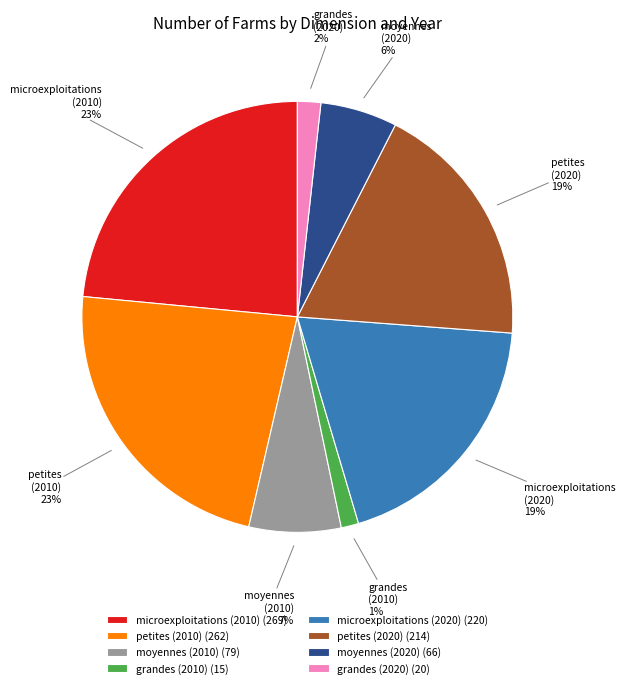

How many slices are in this pie chart?

8